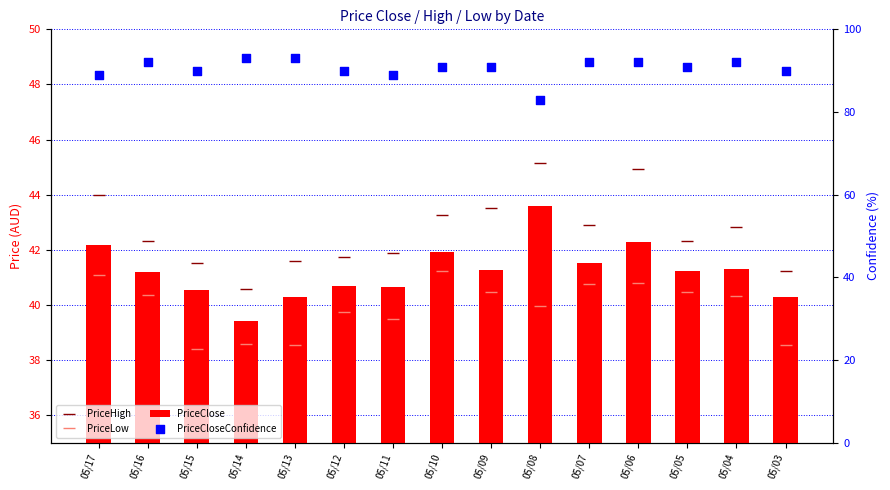

Which series has the largest Y range (max minus min)?

PriceCloseConfidence